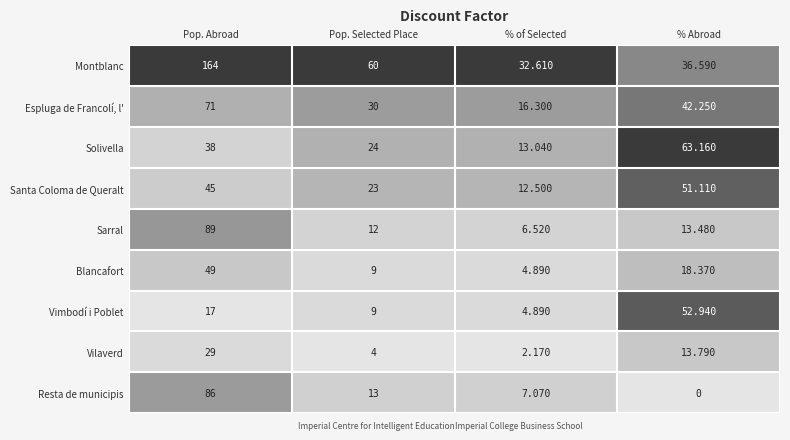

Where does the Sarral series first go above 13?

Pop. Abroad